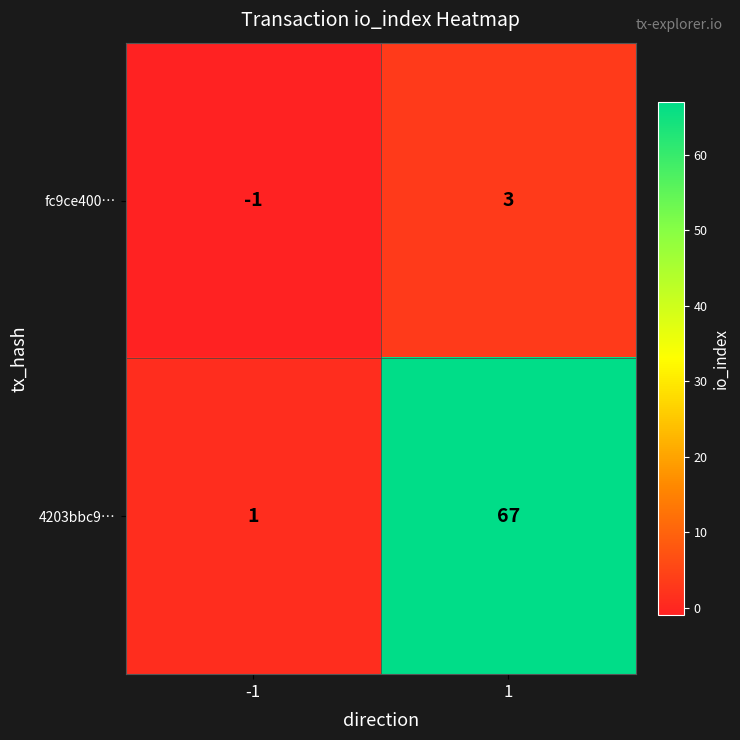

The fc9ce400… series shows -1 at -1. True or false?

True